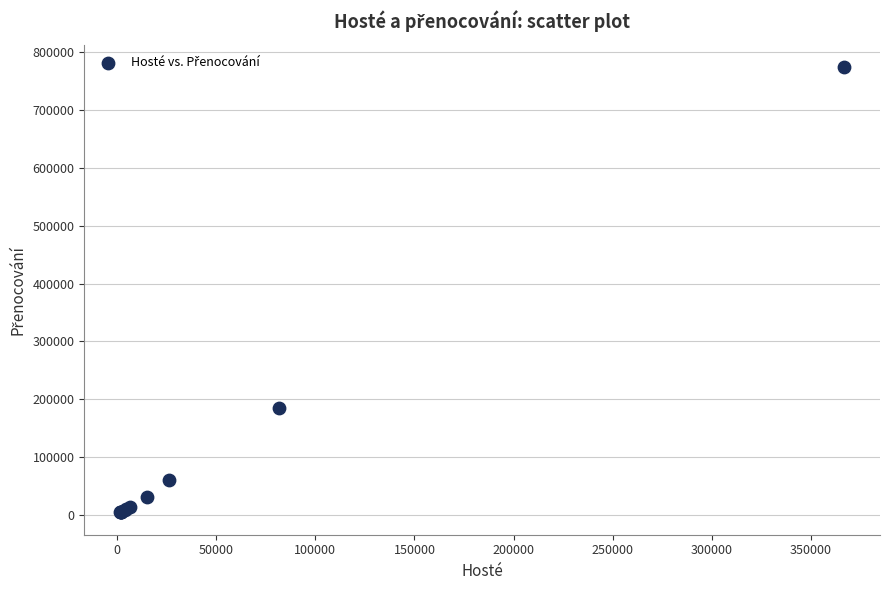

What Y value in the scatter plot is closest to 389472?

185019